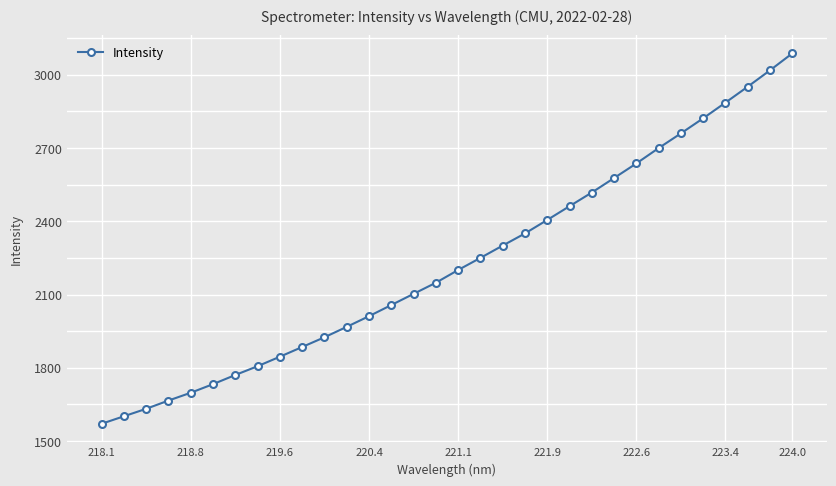

What is the difference between the maximum and minimum values?

1517.1